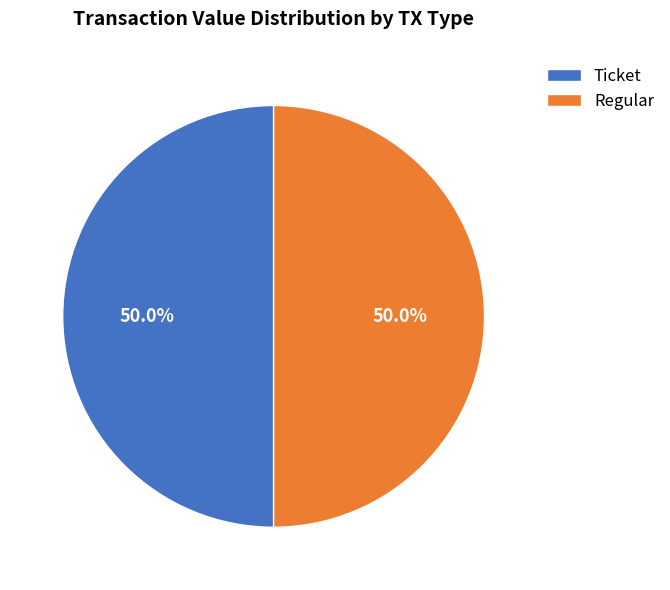

How many slices are in this pie chart?

2